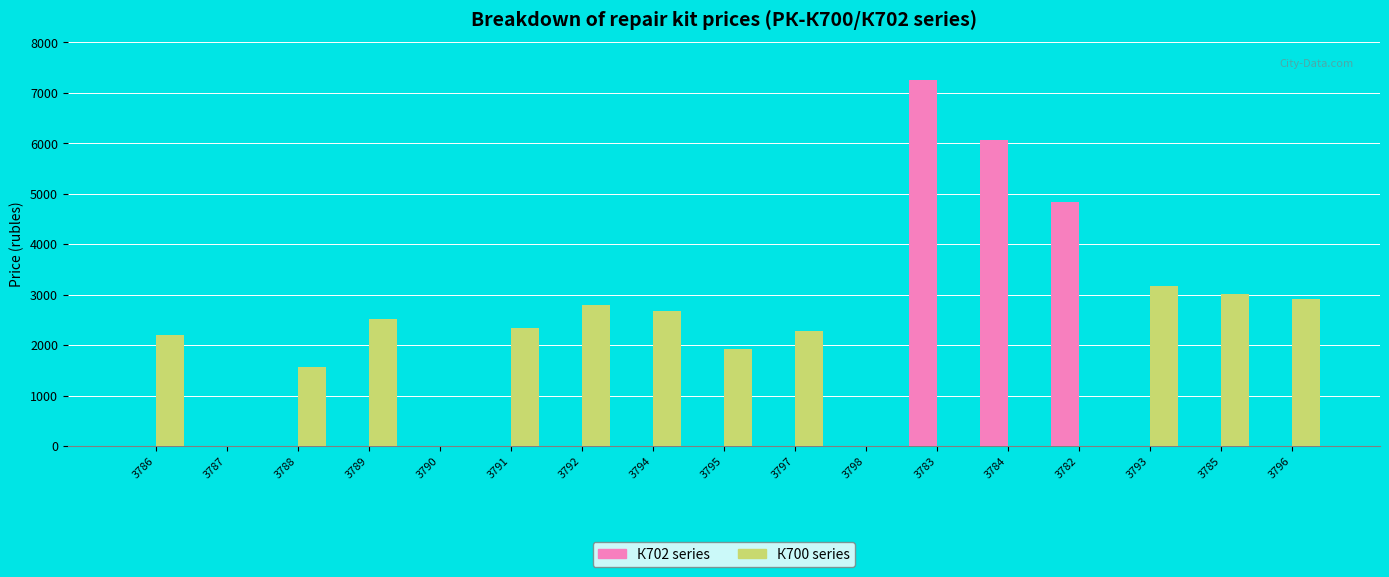

What is the sum of all К700 series values?

27432.2